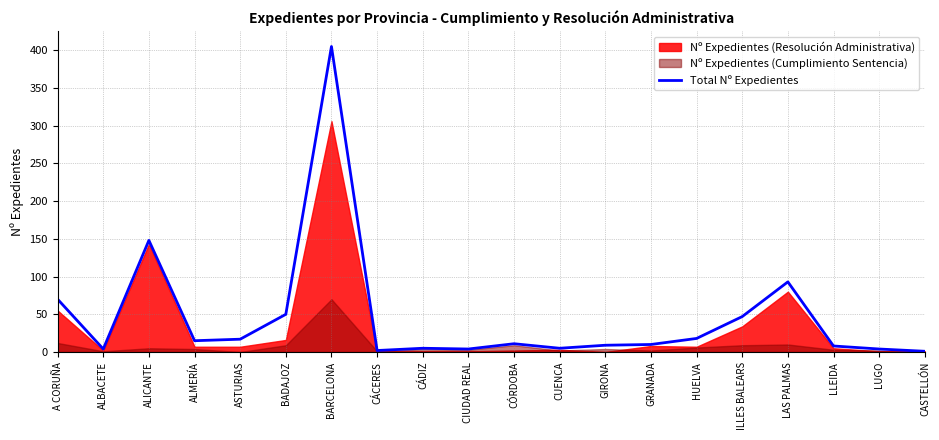

List the labels in order of value, smallest first.

CASTELLÓN, CÁCERES, ALBACETE, CIUDAD REAL, LUGO, CÁDIZ, CUENCA, LLEIDA, GIRONA, GRANADA, CÓRDOBA, ALMERÍA, ASTURIAS, HUELVA, ILLES BALEARS, BADAJOZ, A CORUÑA, LAS PALMAS, ALICANTE, BARCELONA